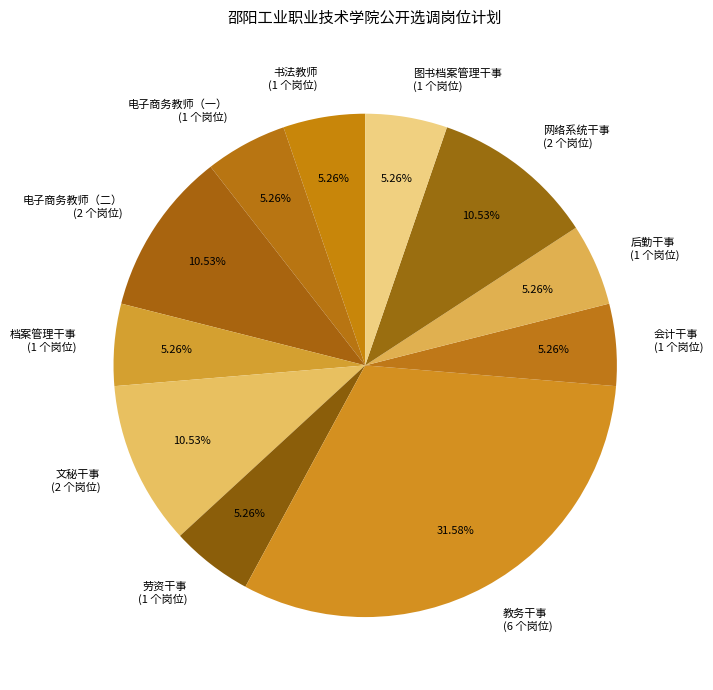

Do 文秘干事 (2 个岗位) and 后勤干事 (1 个岗位) together represent more than half of the pie?

No